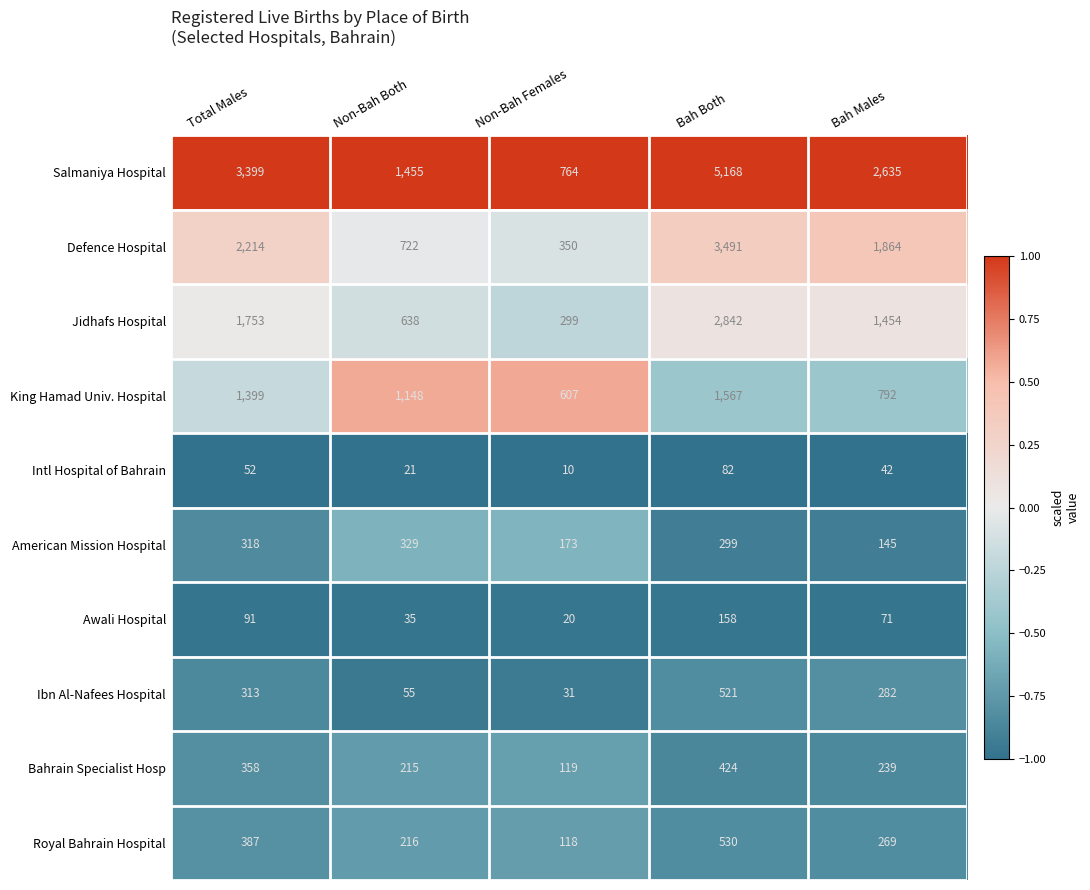

What is the sum of the American Mission Hospital values at Non-Bah Both and Total Males?

647